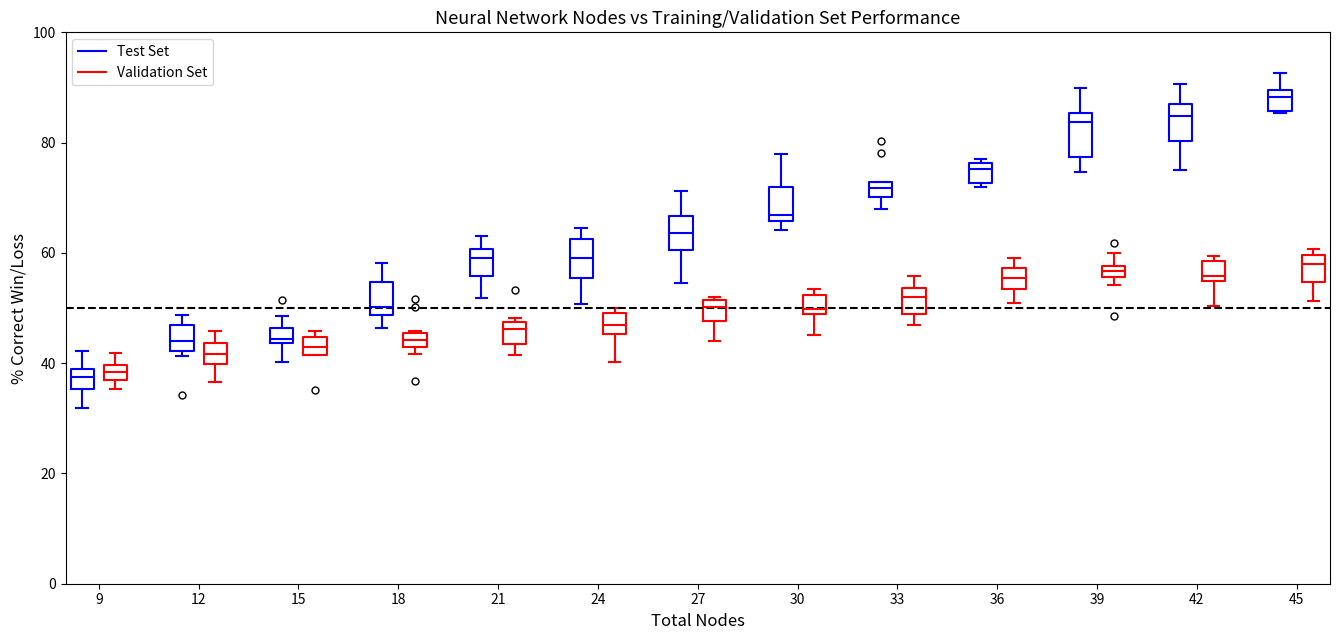

Where does the median line of the box for 24 (Test Set) sit on the y-axis? The values are not printed on the chart, so give them approximately, as read against the axis.

60